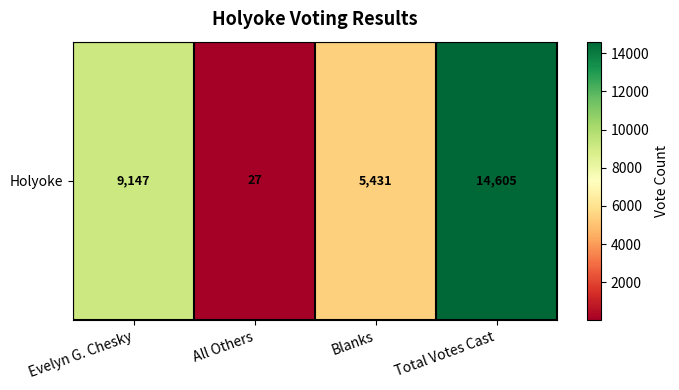

How many values are between 5431 and 14605?

3